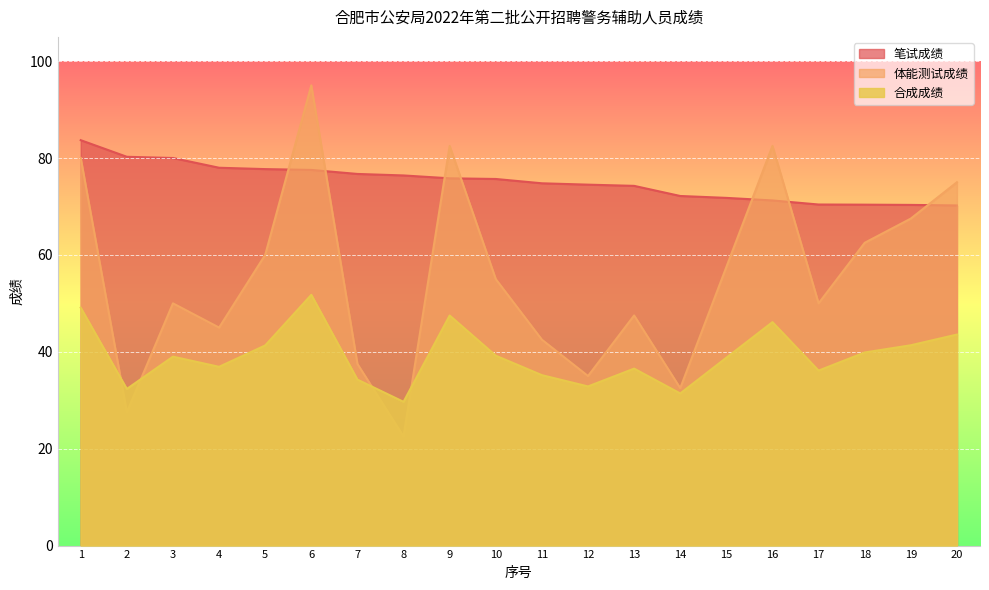

What is the difference between the highest and lowest values at 17?

34.3